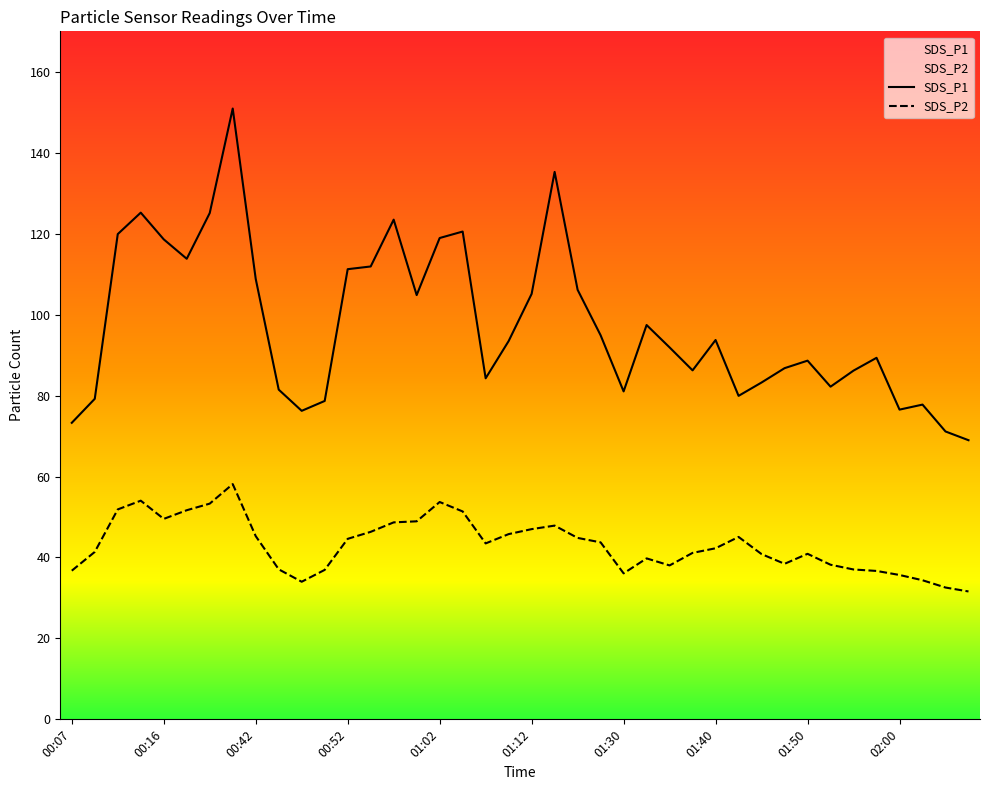

True or false: SDS_P2 and SDS_P1 cross at least once.

False